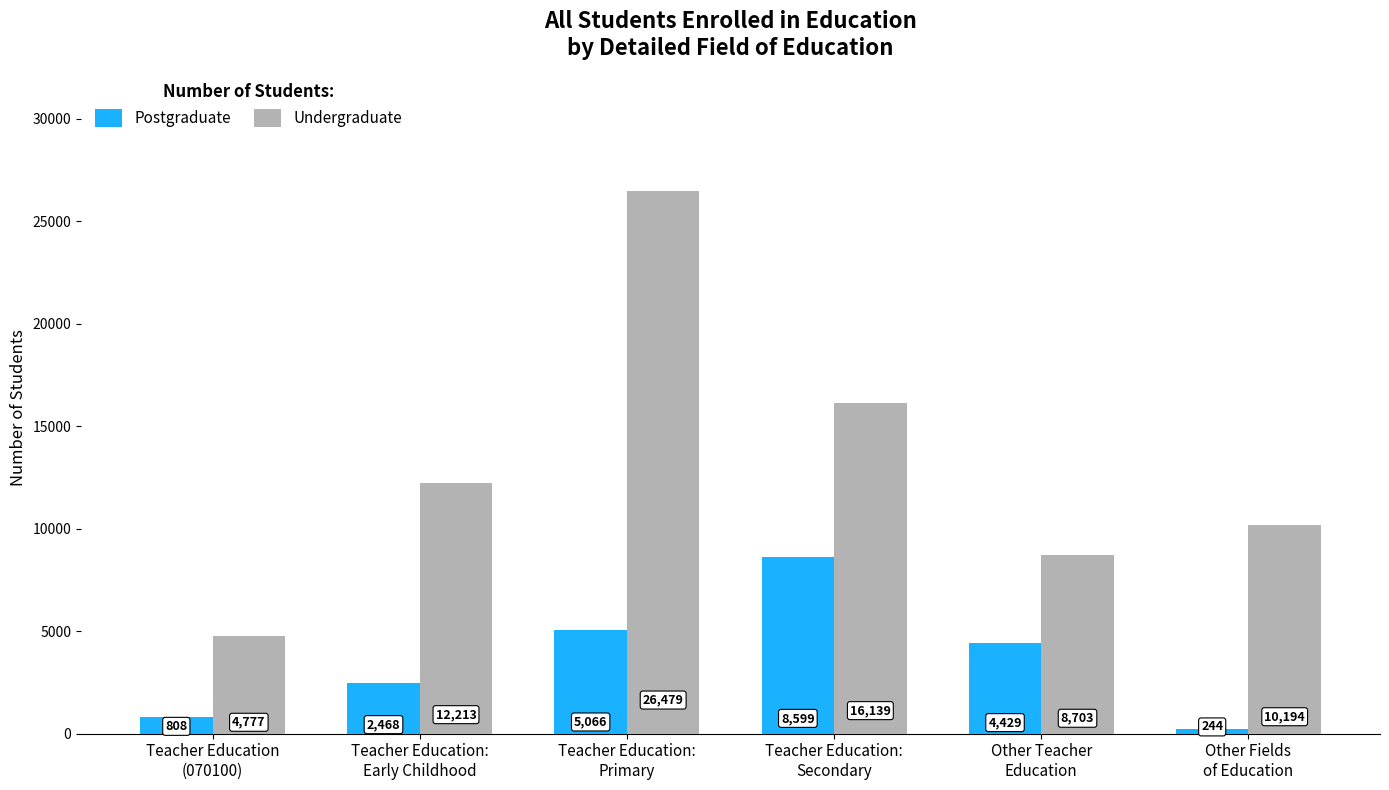

What is the spread (max minus min) of values at Teacher Education:
Secondary?

7540